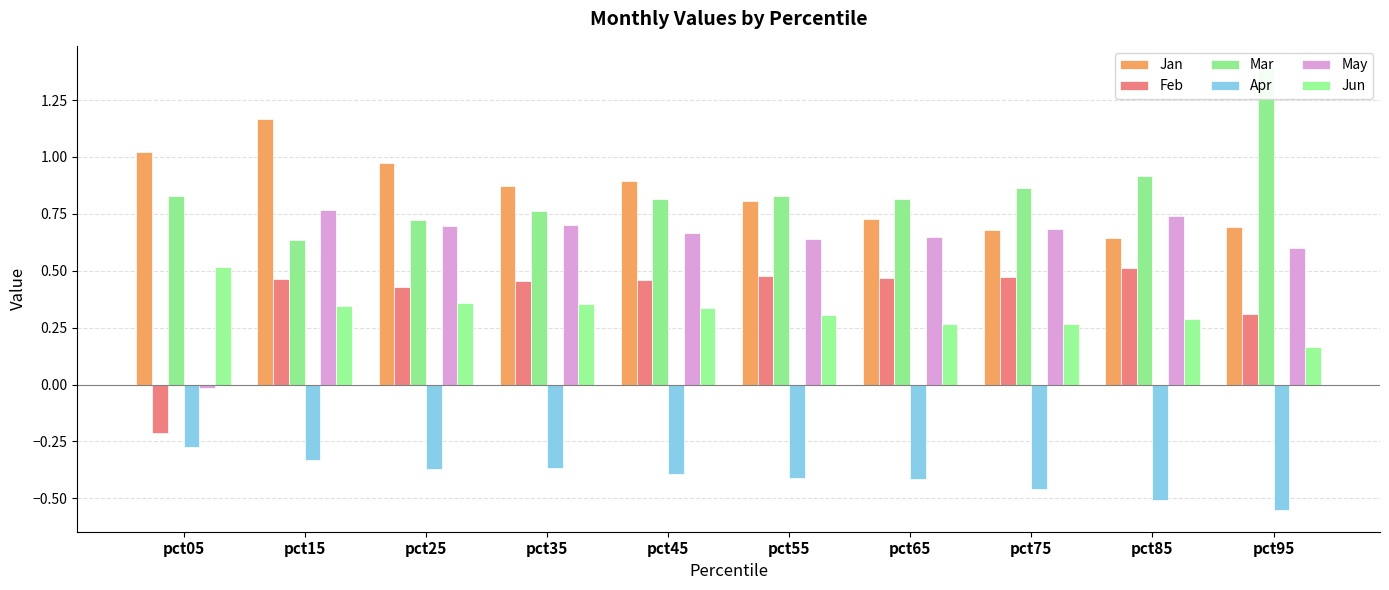

Which series has the widest spread of values?

May